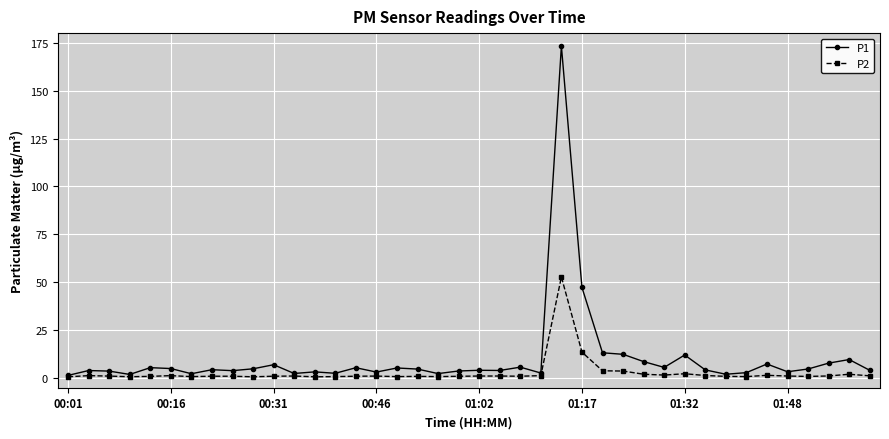

What are all the series names shown in the legend?

P1, P2